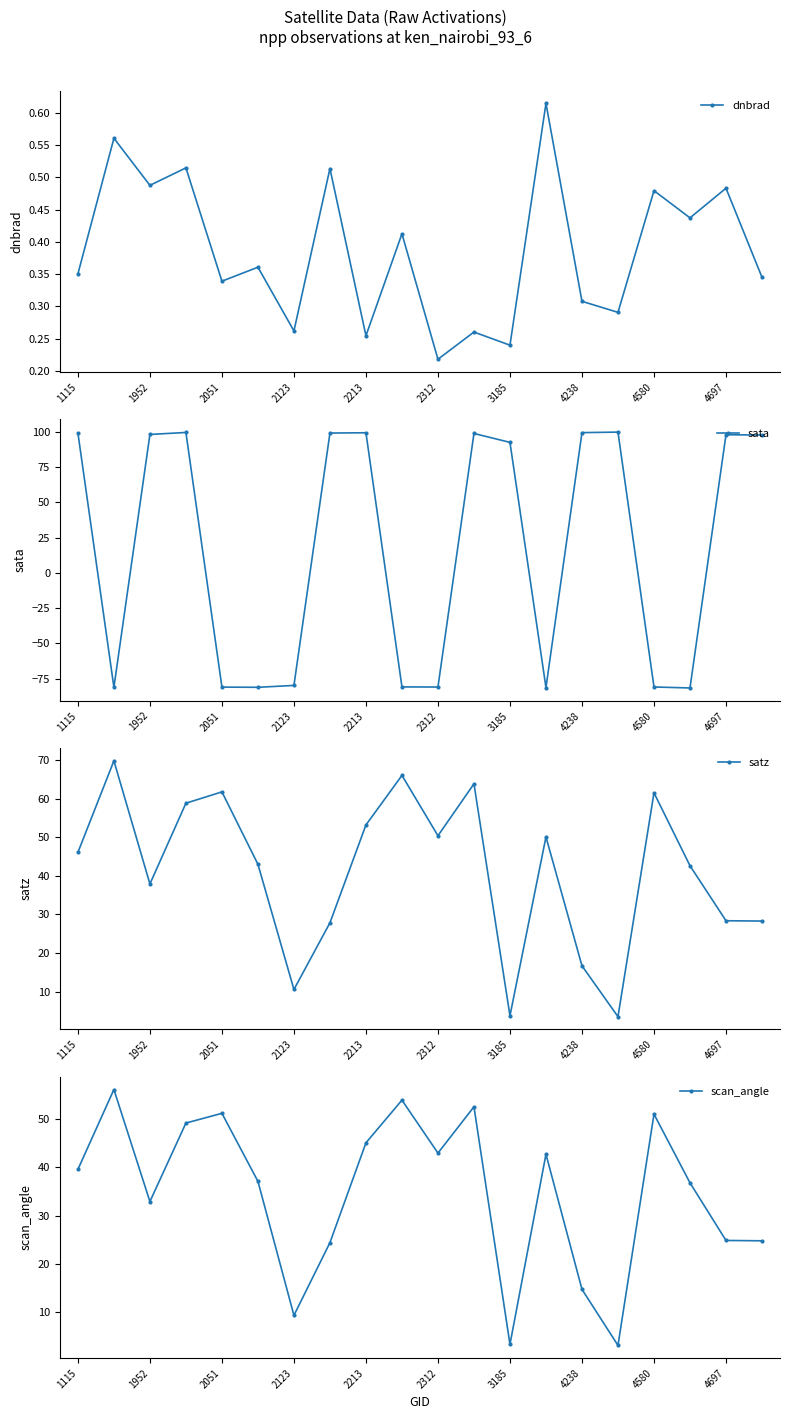

At how many categories does at least one series exceed -37?

20